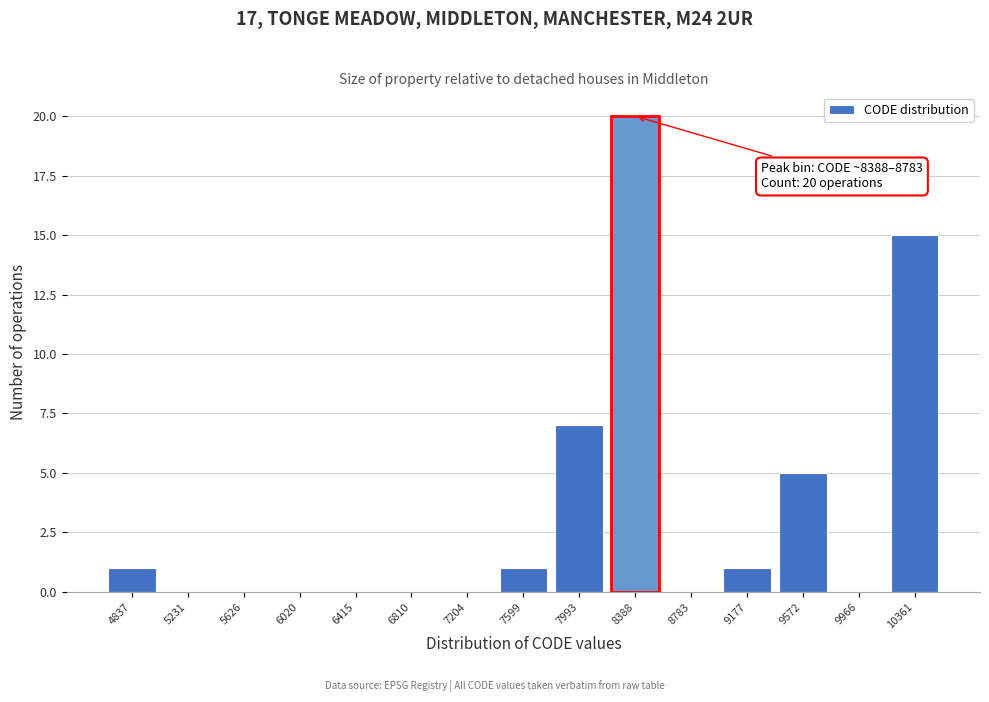

Reading left to right, extract all data points from this chart.

4837=1	5231=0	5626=0	6020=0	6415=0	6810=0	7204=0	7599=1	7993=7	8388=20	8783=0	9177=1	9572=5	9966=0	10361=15